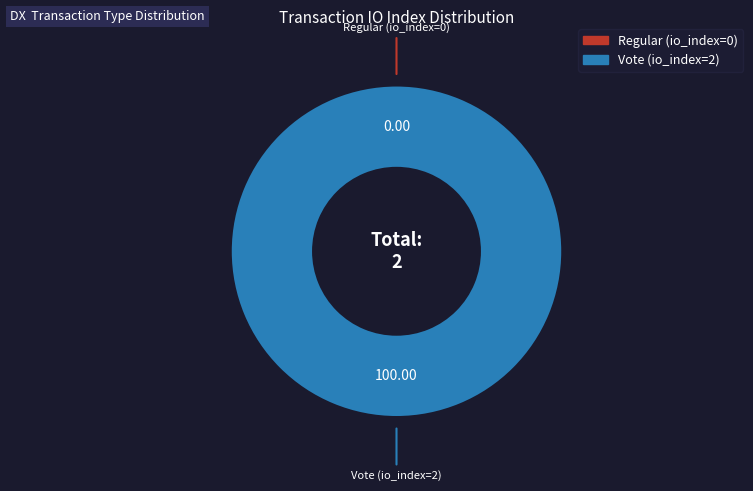

What is the majority slice?

Vote (io_index=2)